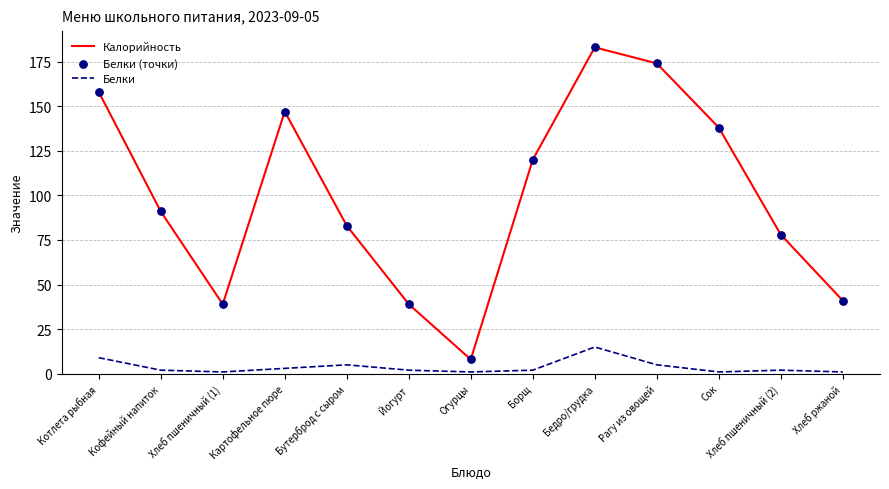

At which category is the sum across all series the highest?

Бедро/грудка